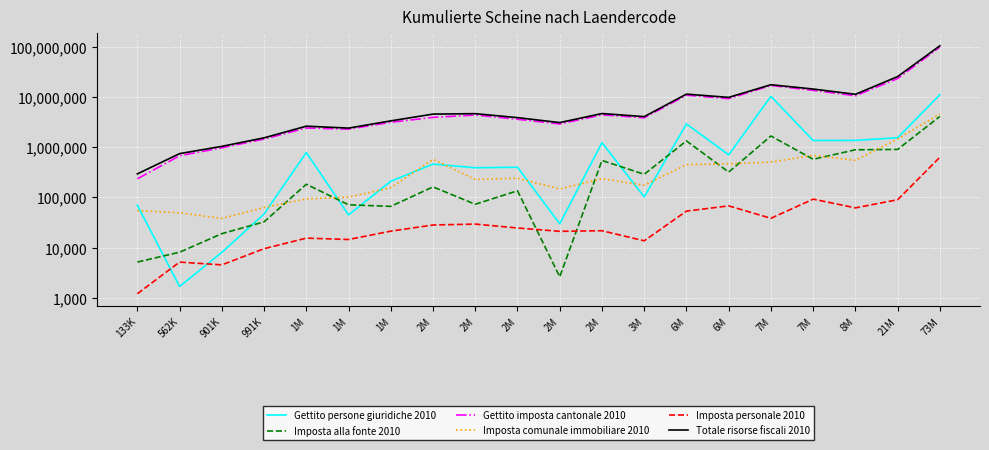

True or false: Imposta personale 2010 has a value of 35328 at 6M.

False